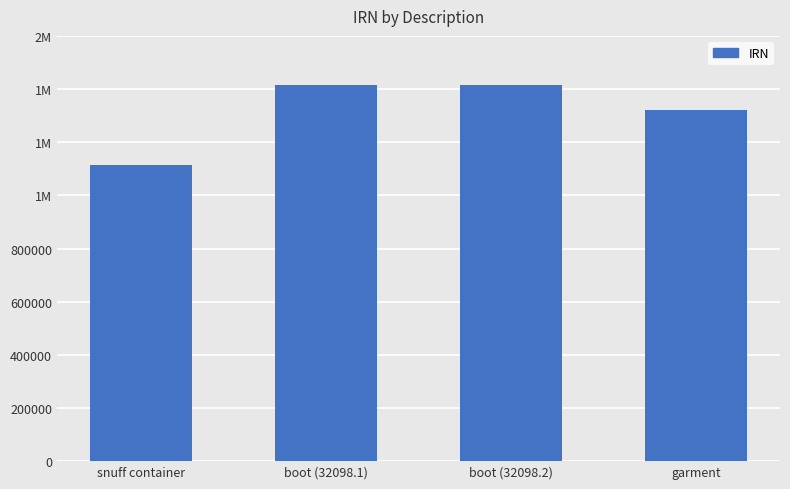

What is the difference between the values at boot (32098.2) and boot (32098.1)?

1